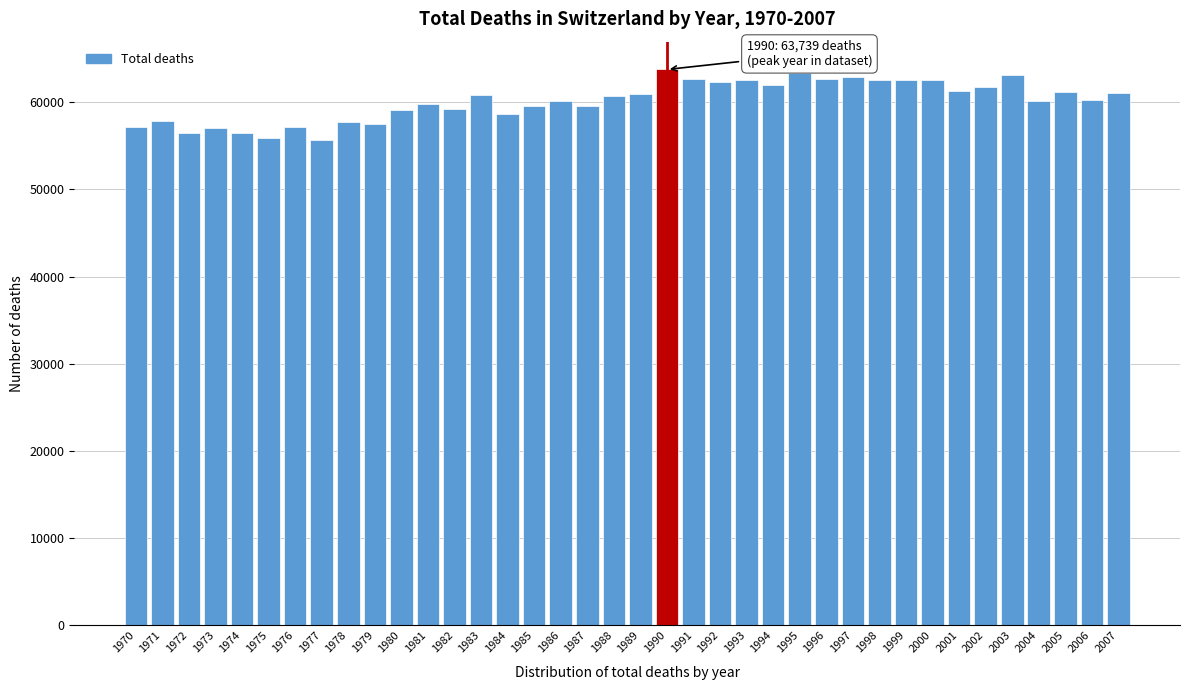

What is the difference between the second highest and minimum values?

7729